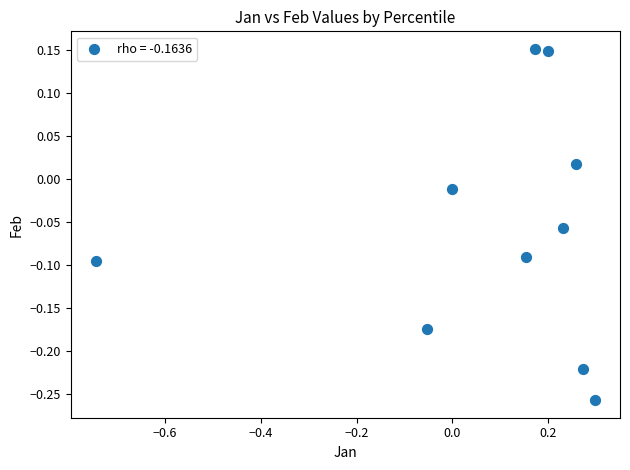

What is the range of Y values (max minus min)?

0.4